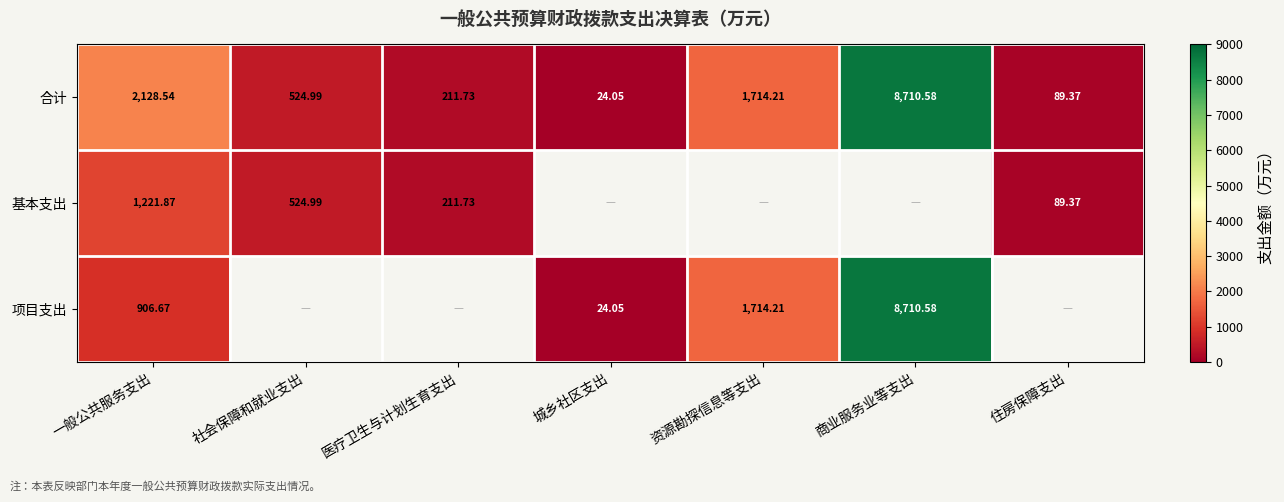

What is the spread (max minus min) of values at 一般公共服务支出?

1221.9